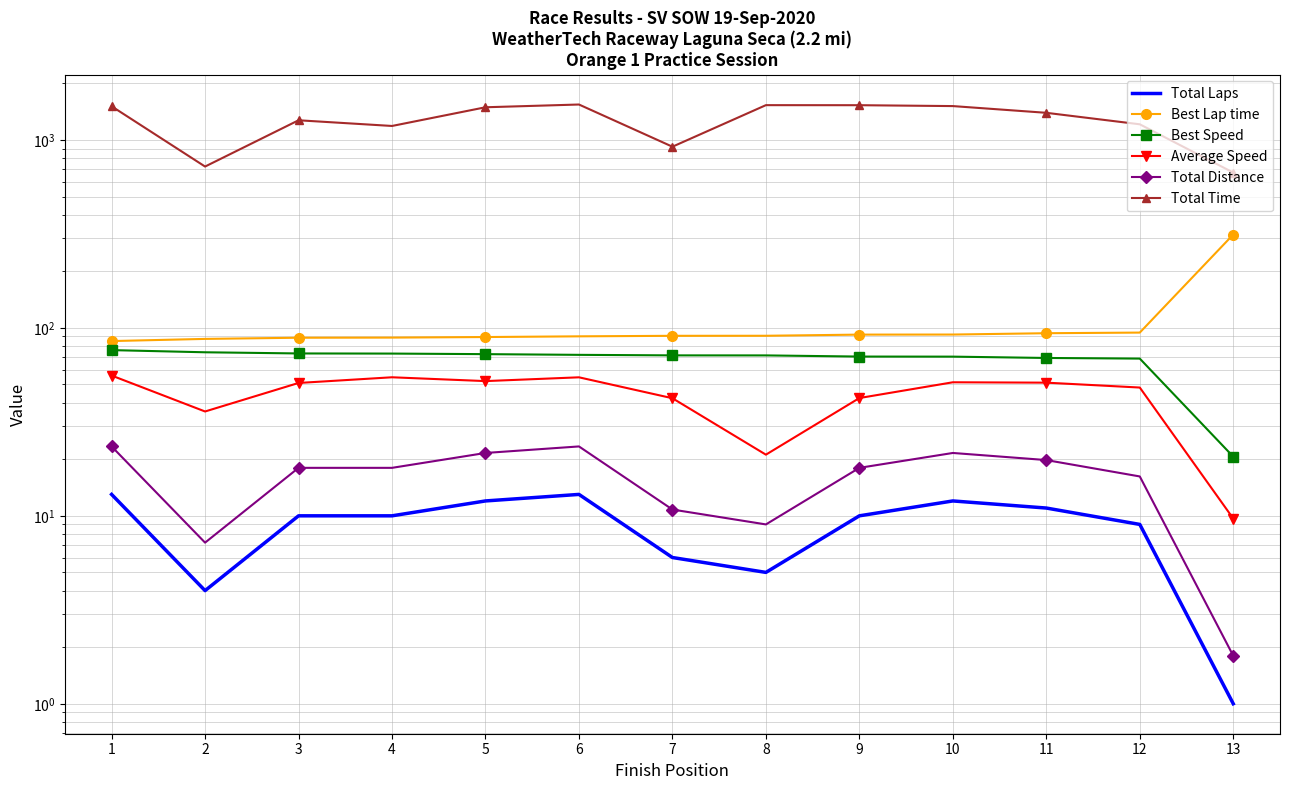

Reading left to right, list all the values displayed in this chart.

Total Laps: 1=13.0	2=4.0	3=10.0	4=10.0	5=12.0	6=13.0	7=6.0	8=5.0	9=10.0	10=12.0	11=11.0	12=9.0	13=1.0
Best Lap time: 1=85.1	2=87.4	3=88.6	4=88.8	5=89.4	6=90.2	7=90.7	8=90.8	9=92.1	10=92.2	11=93.7	12=94.4	13=314.0
Best Speed: 1=76.2	2=74.2	3=73.1	4=73.0	5=72.5	6=71.9	7=71.4	8=71.4	9=70.4	10=70.3	11=69.2	12=68.6	13=20.6
Average Speed: 1=55.8	2=35.9	3=50.9	4=54.6	5=52.1	6=54.6	7=42.2	8=21.2	9=42.3	10=51.4	11=51.1	12=48.1	13=9.7
Total Distance: 1=23.4	2=7.2	3=18.0	4=18.0	5=21.6	6=23.4	7=10.8	8=9.0	9=18.0	10=21.6	11=19.8	12=16.2	13=1.8
Total Time: 1=1510.4	2=721.8	3=1272.5	4=1186.8	5=1492.4	6=1543.6	7=920.5	8=1531.6	9=1530.7	10=1514.2	11=1394.4	12=1211.3	13=670.4